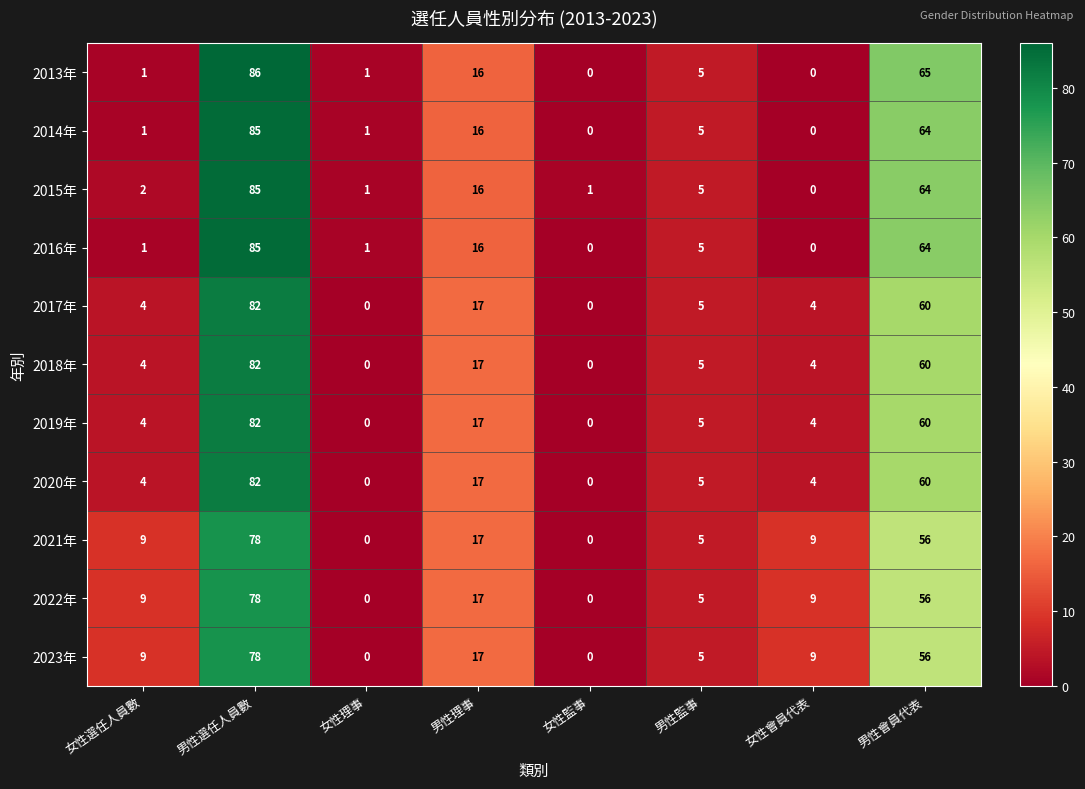

What value does the 2019年 series have at 女性選任人員數?

4